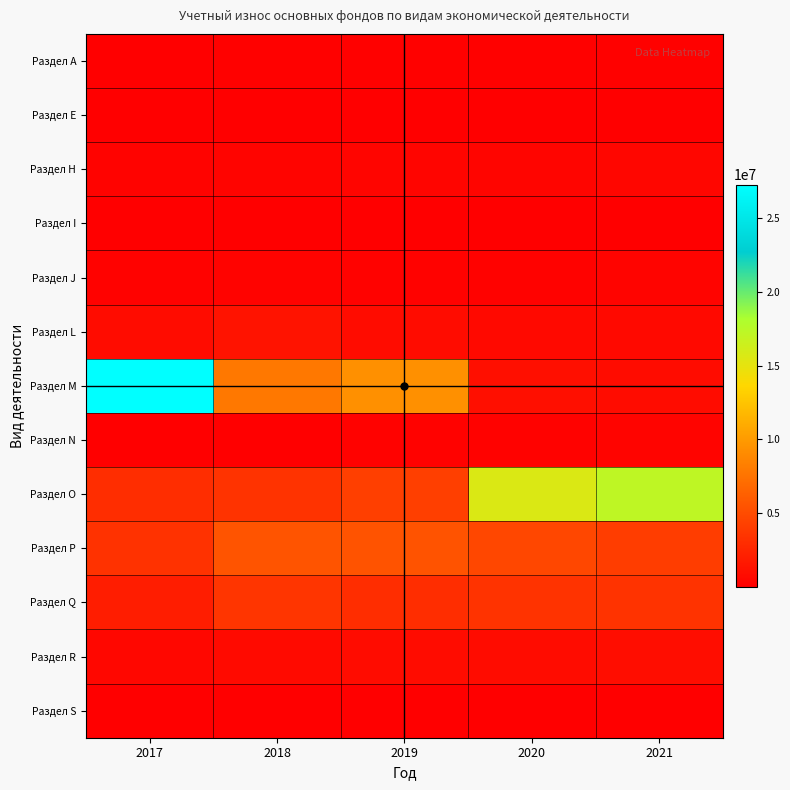

Rank the series at 2018 from lowest to highest value.

Раздел S, Раздел N, Раздел E, Раздел I, Раздел А, Раздел J, Раздел H, Раздел R, Раздел L, Раздел O, Раздел Q, Раздел P, Раздел M